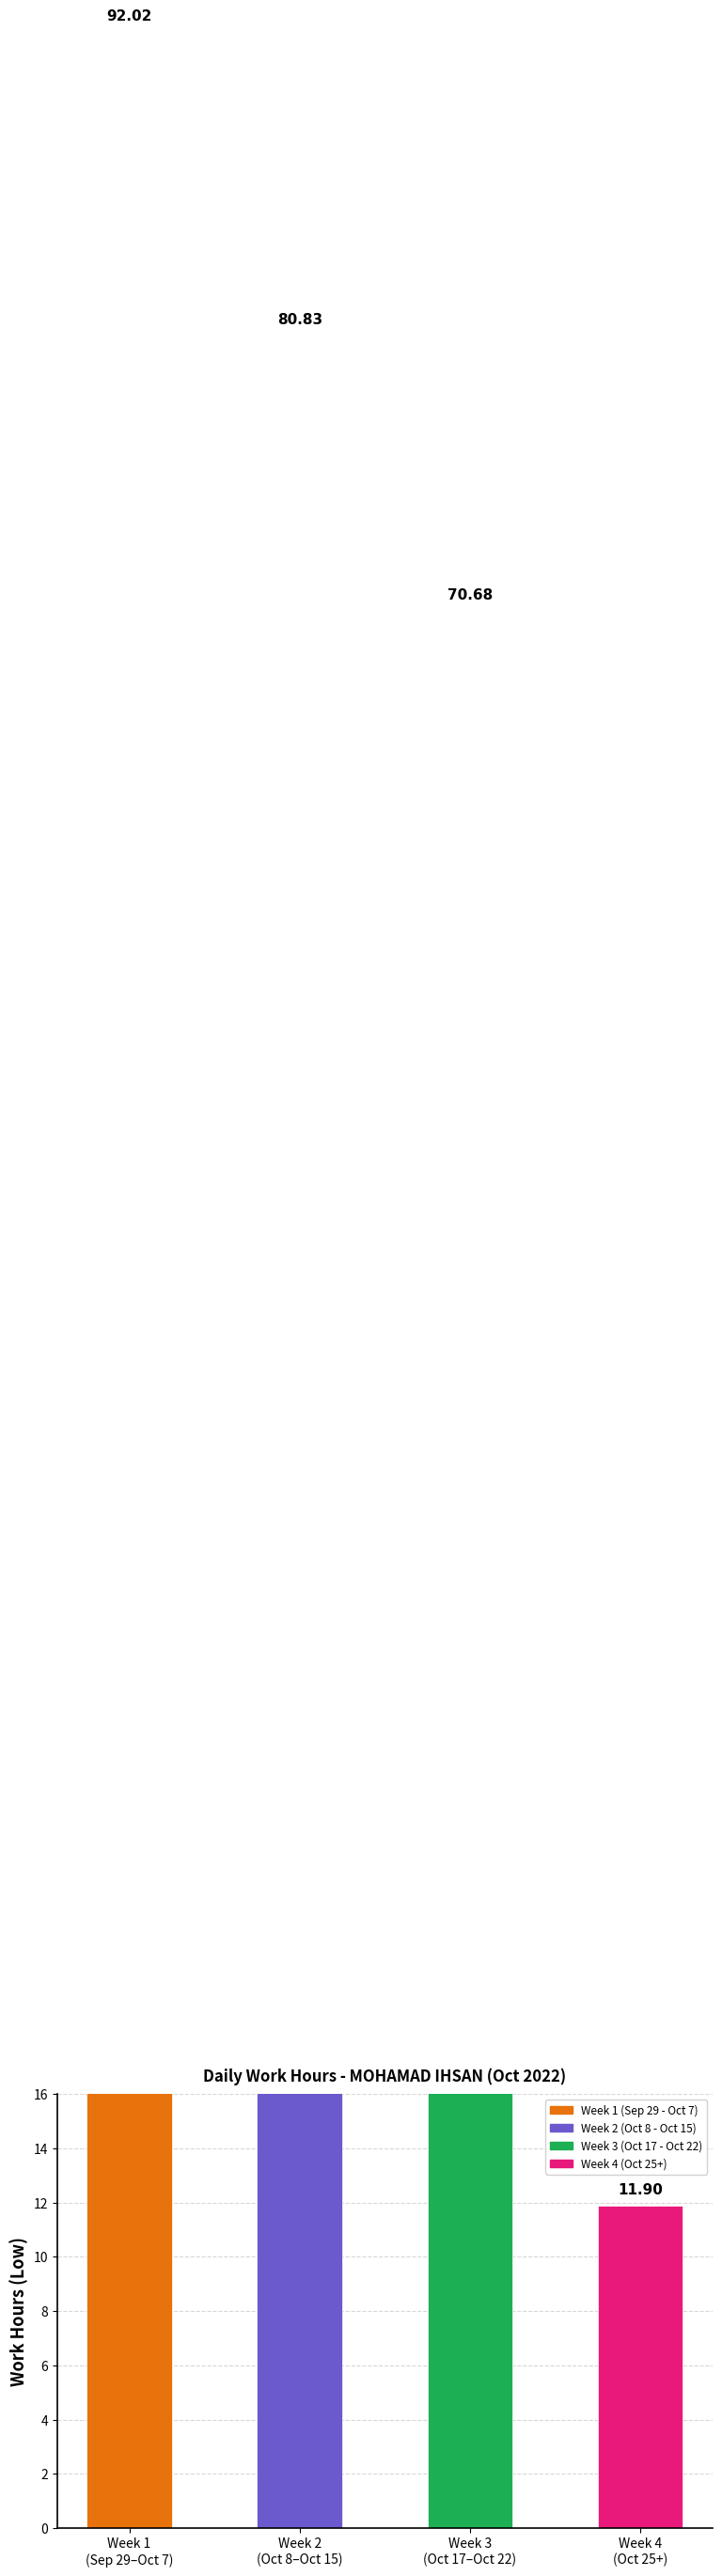

What is the greatest value displayed?

92.0